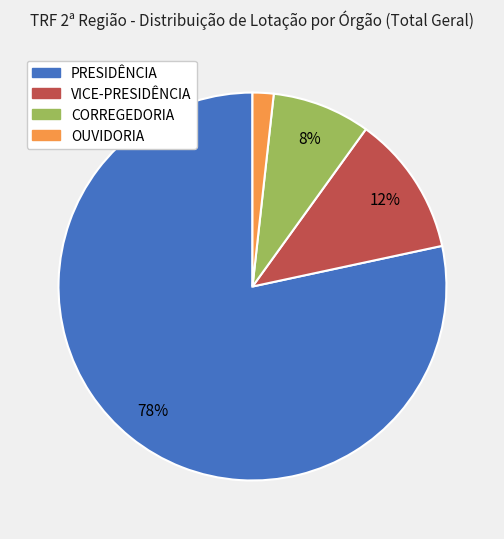

The PRESIDÊNCIA slice represents 88% of the pie. True or false?

False